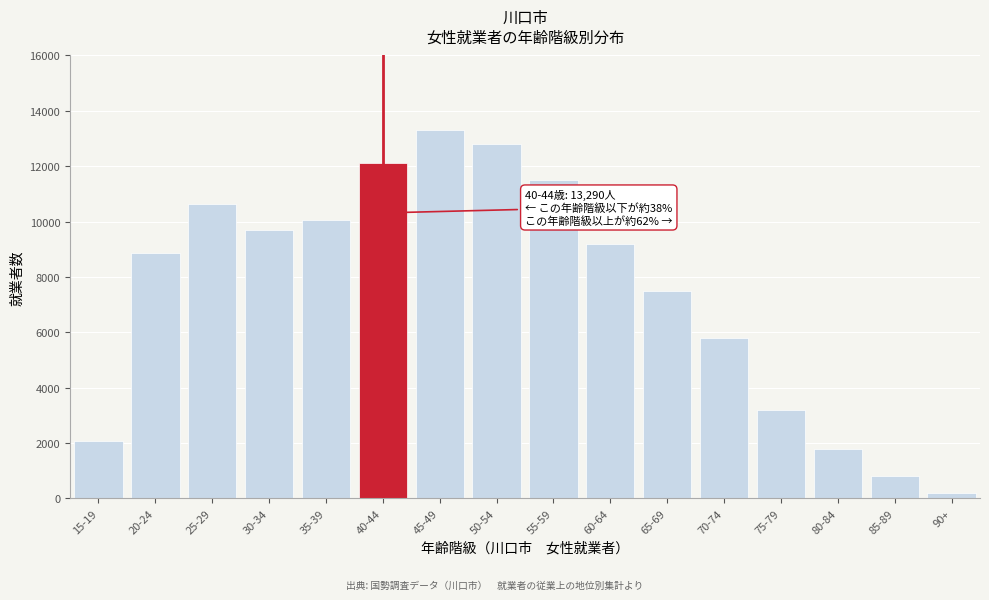

Reading left to right, list all the values displayed in this chart.

2056	8850	10626	9698	10072	12131	13290	12800	11500	9200	7500	5800	3200	1800	800	200